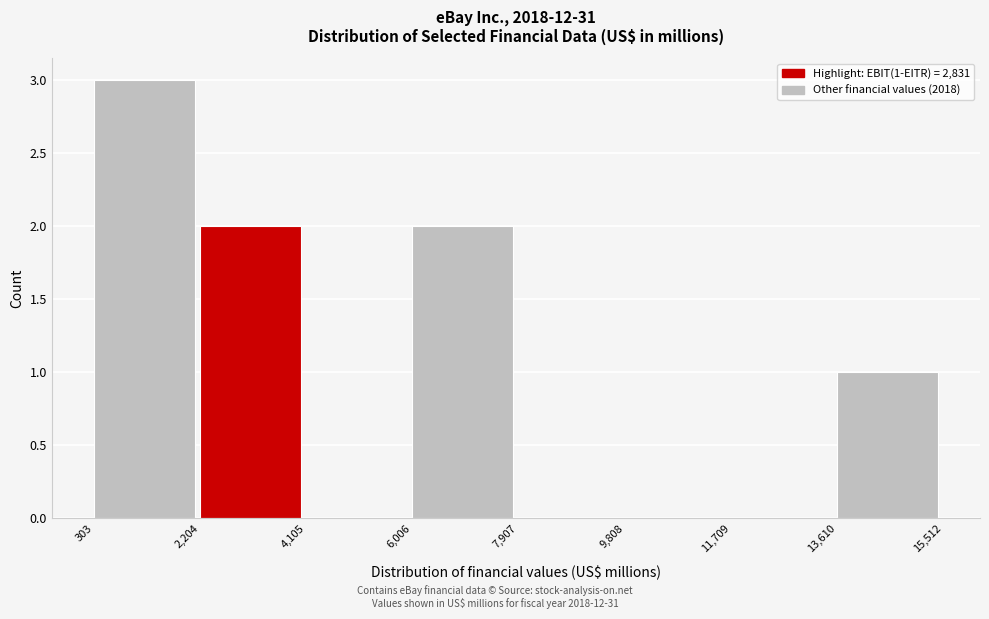

Over which range of the x-axis is the bar tallest?

303 to 2,204